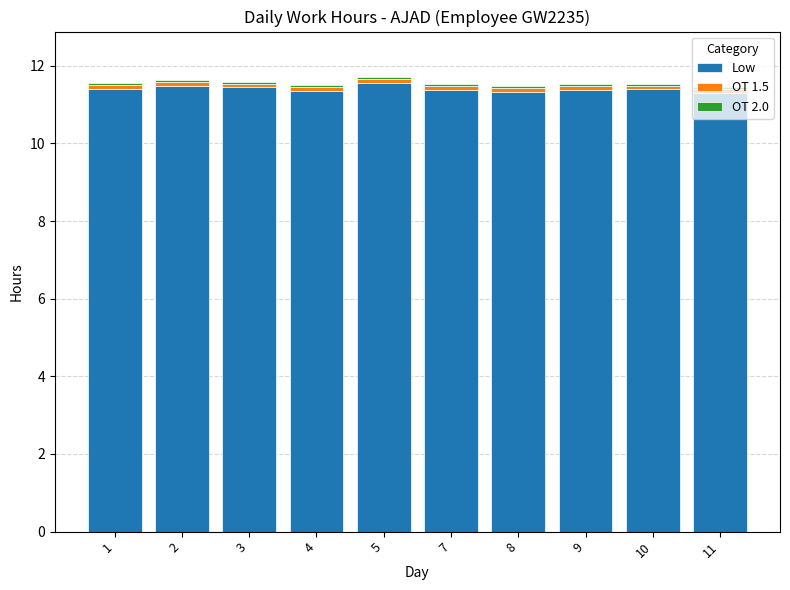

What is the minimum value for Low?

11.3